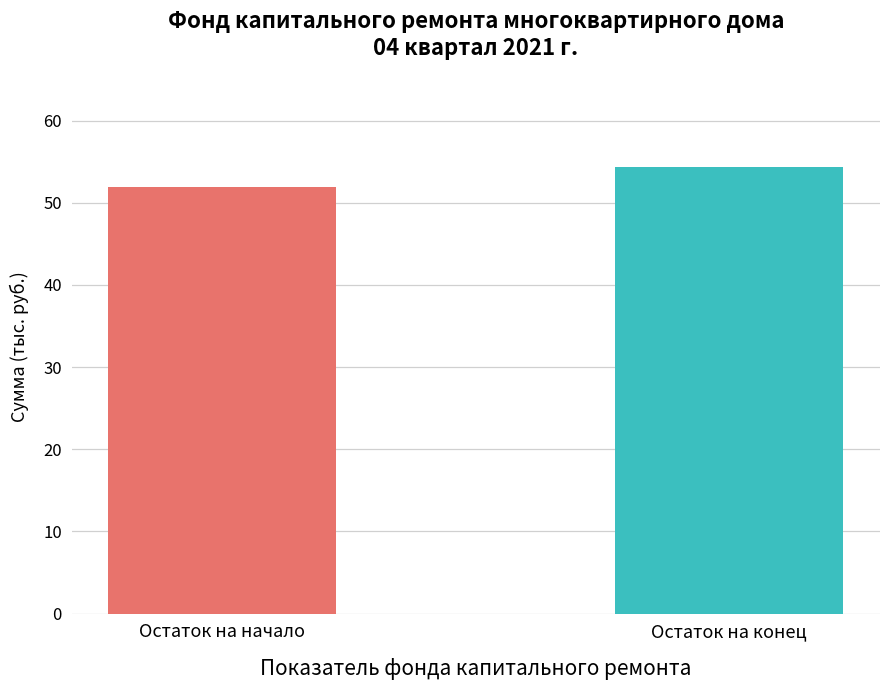

What value does the data have at Остаток на конец?

54.3